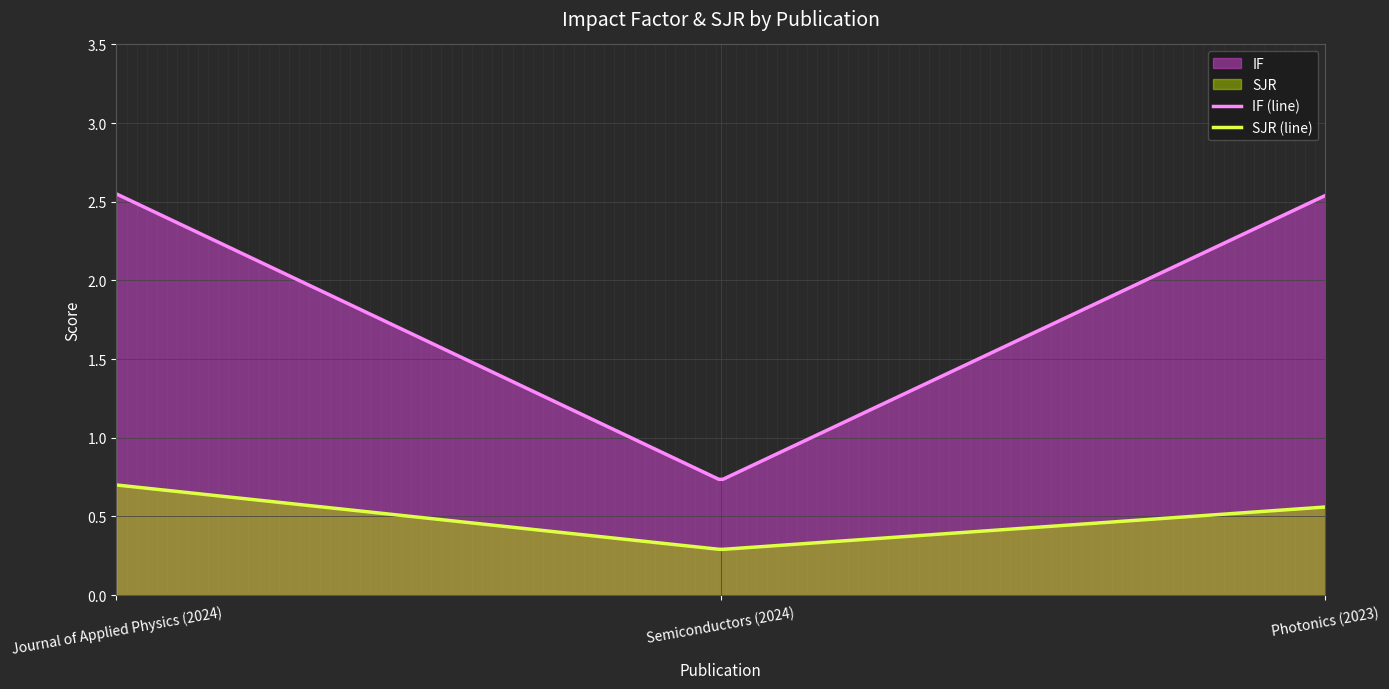

Which series has the widest spread of values?

IF (line)